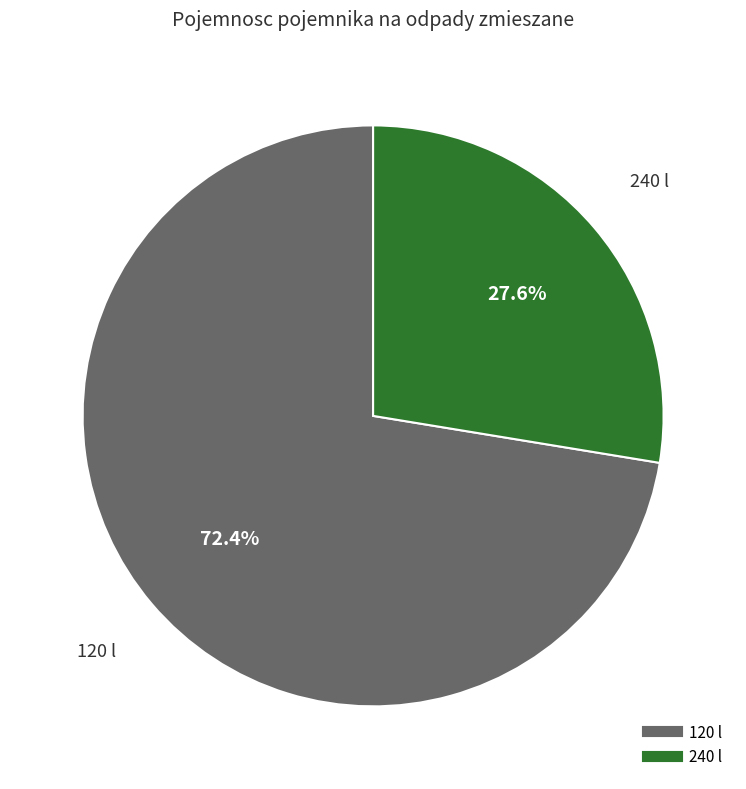

To the nearest percent, what is the average slice percentage?

50%